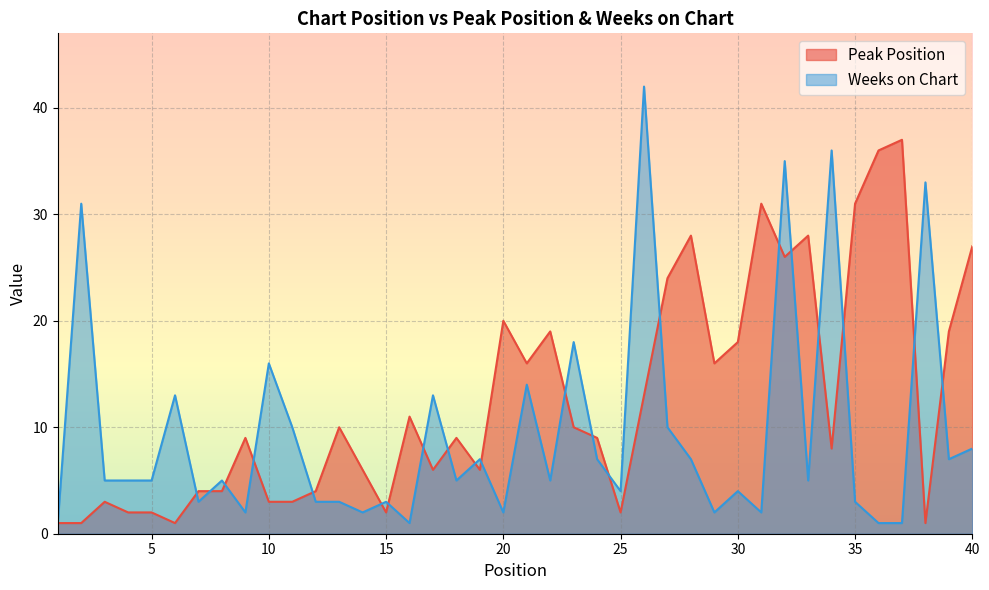

What is the sum of all Weeks on Chart values?

379